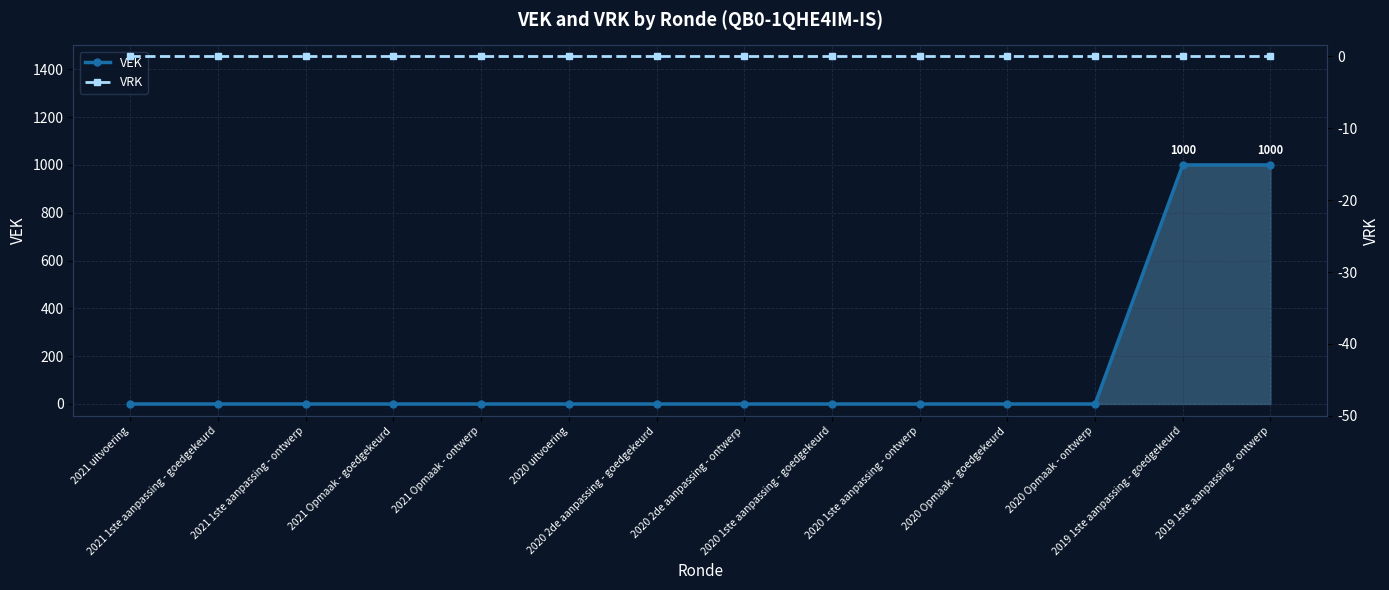

What position from the left is 2019 1ste aanpassing - goedgekeurd?

13